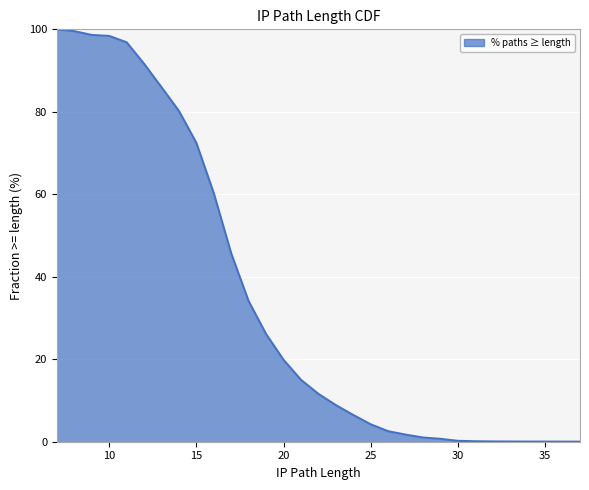

How many positive values are there?

29